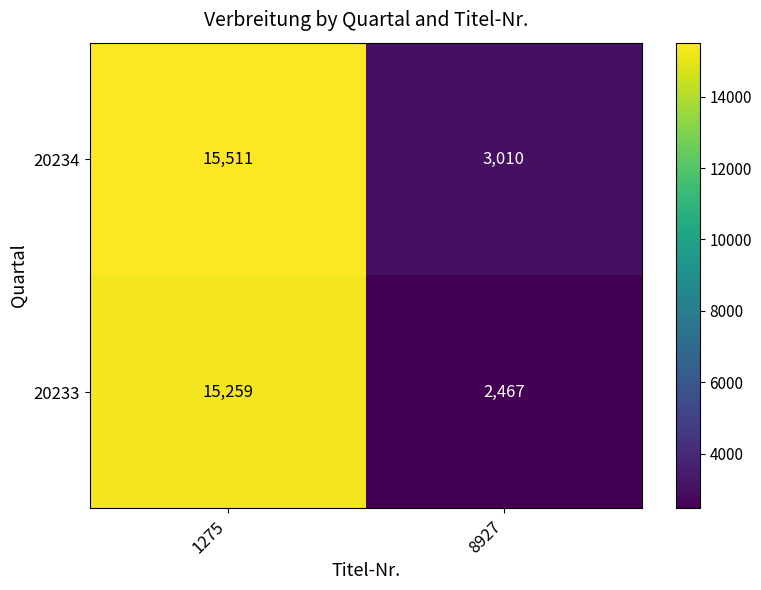

What is the smallest value displayed?

2467